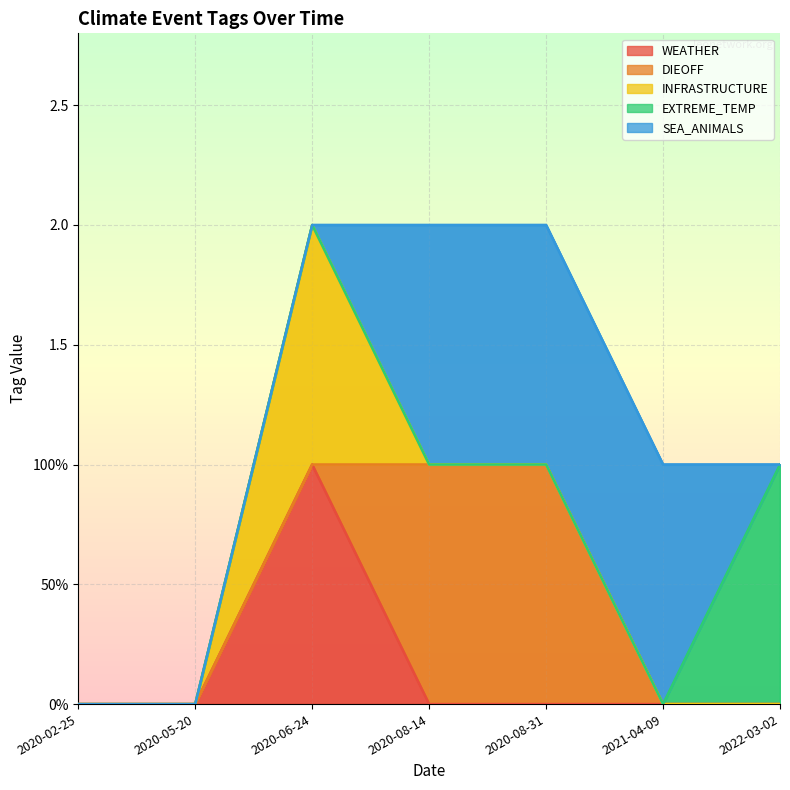

True or false: INFRASTRUCTURE has a value of 0 at 2020-02-25.

True